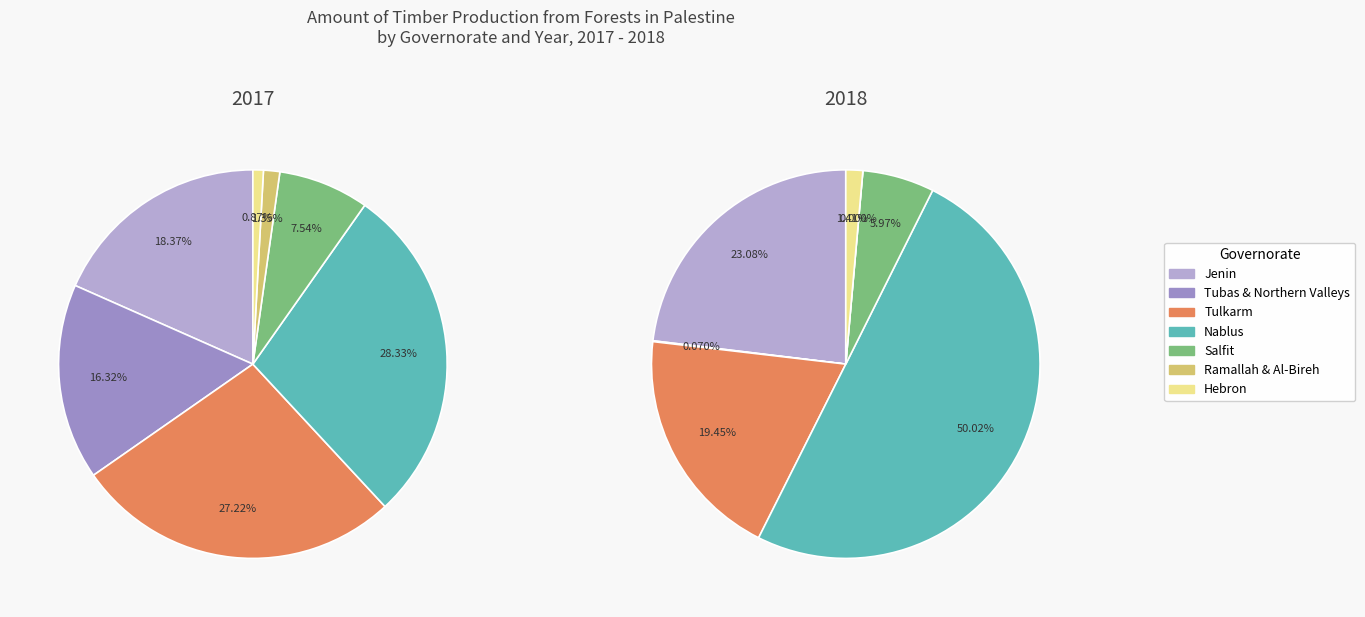

Count the number of slices in the pie.

7